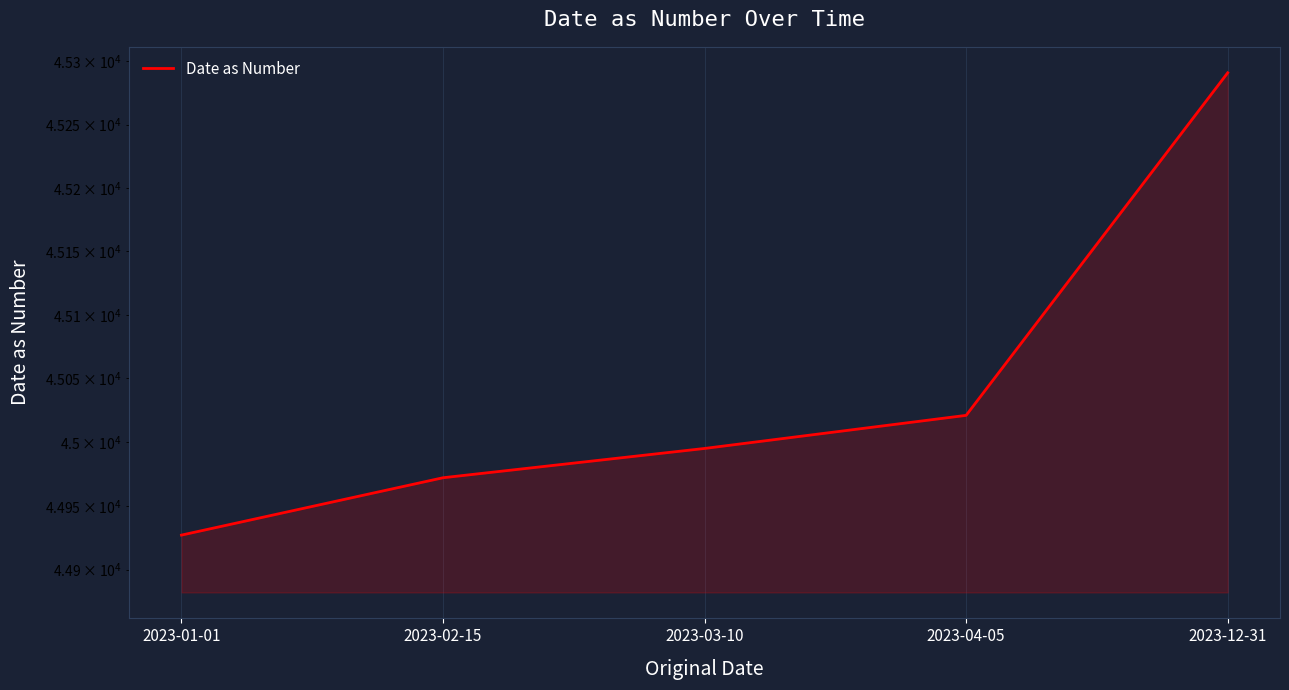

Rank the categories by value from highest to lowest.

2023-12-31, 2023-04-05, 2023-03-10, 2023-02-15, 2023-01-01